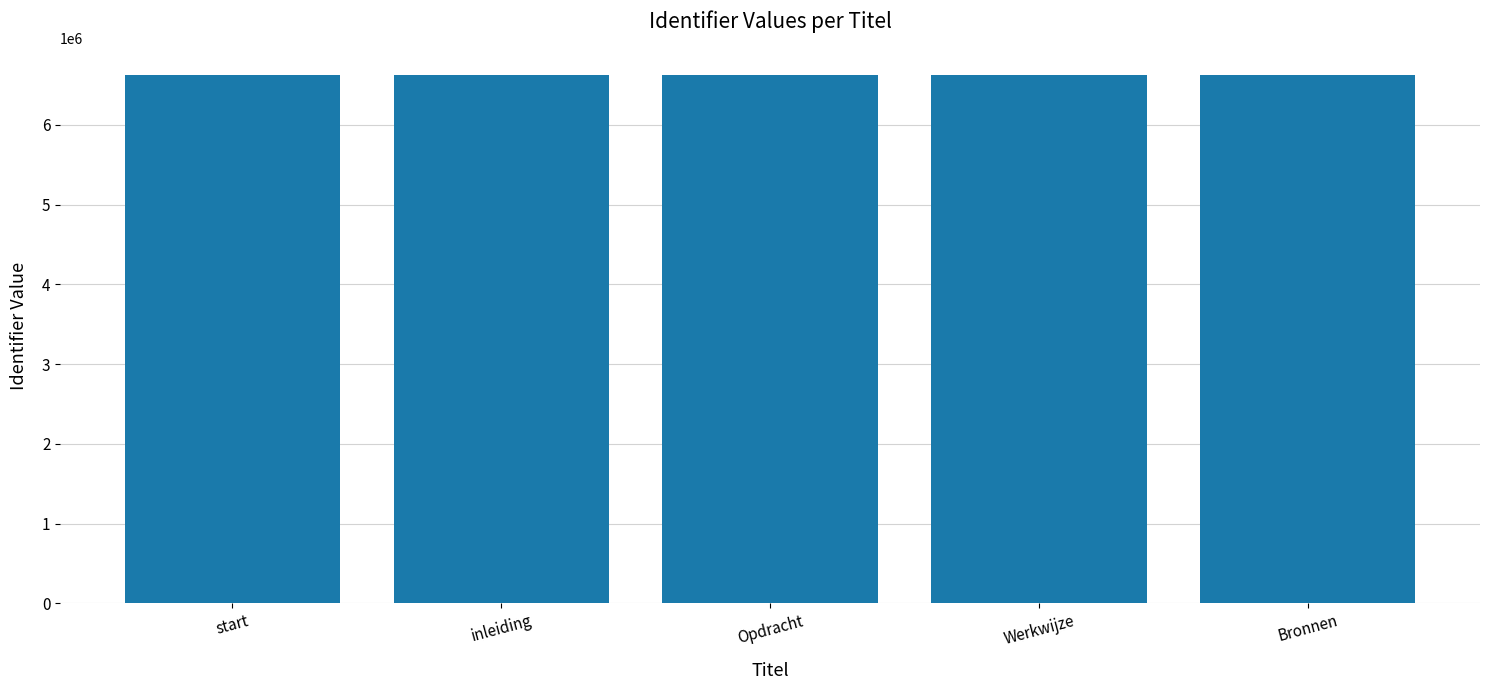

How many data points does each series have?

5